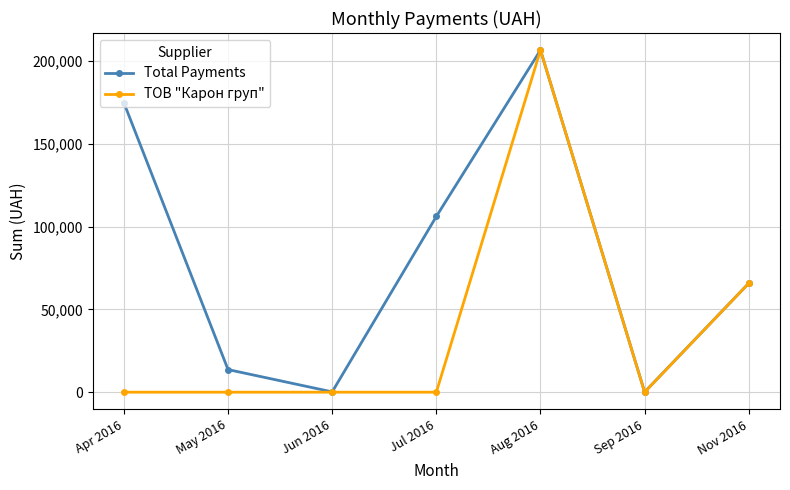

What are all the series names shown in the legend?

Total Payments, ТОВ "Карон груп"